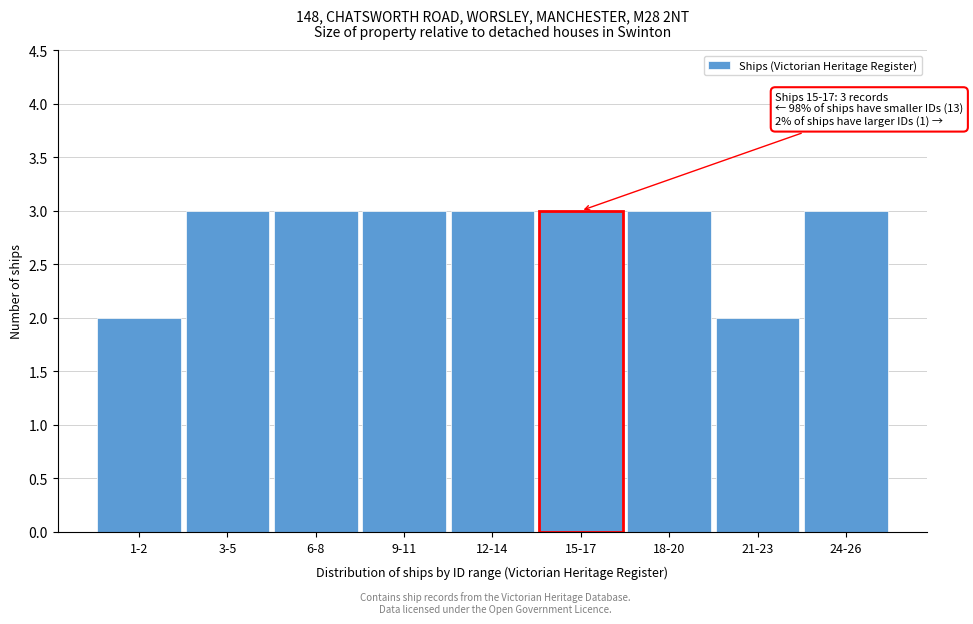

Reading left to right, transcribe all the data shown in this chart.

2	3	3	3	3	3	3	2	3